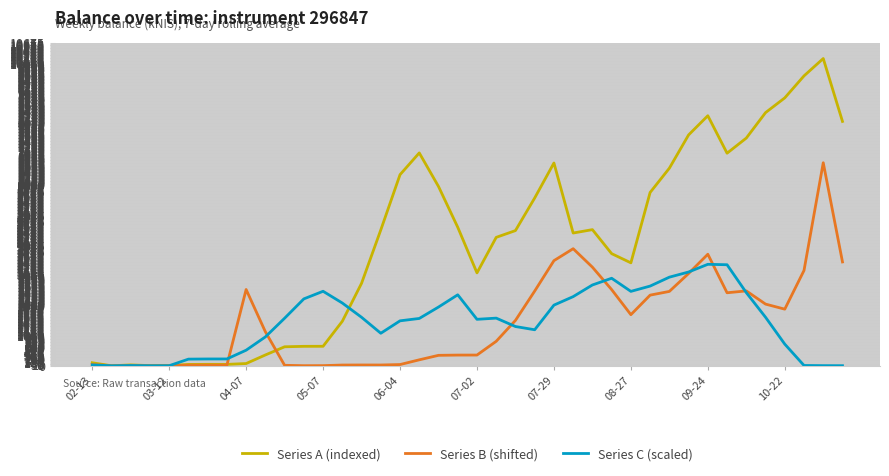

Rank the series by their maximum value, from highest to lowest.

Series A (indexed), Series B (shifted), Series C (scaled)